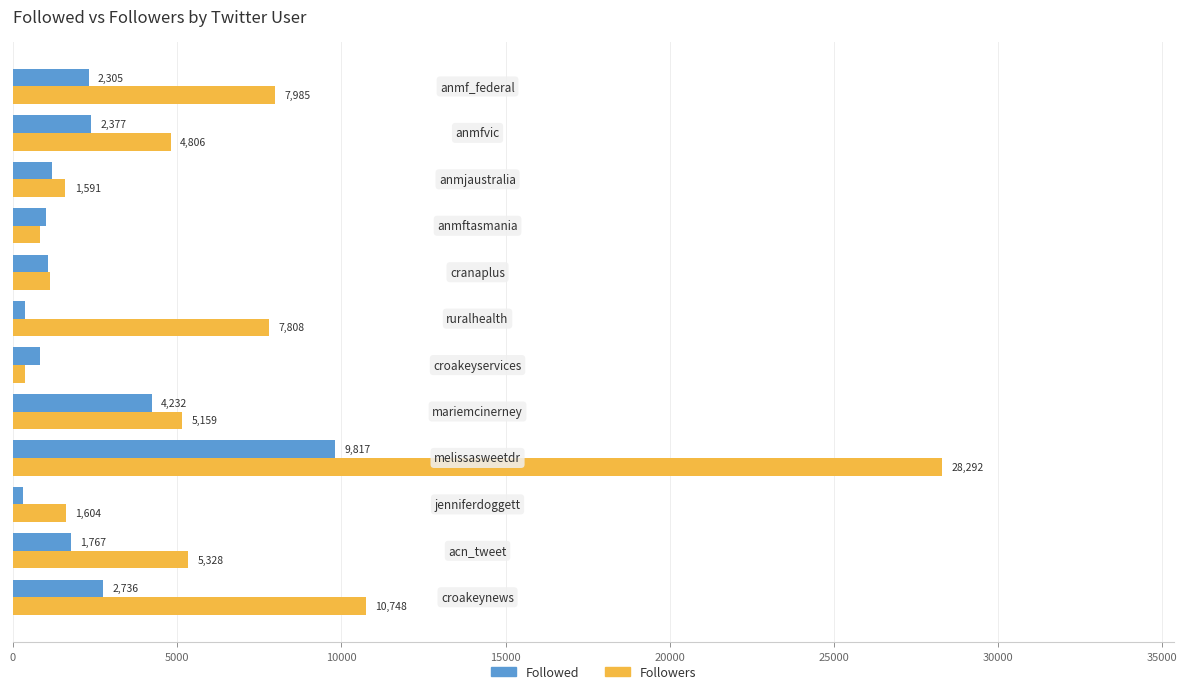

What is the sum of all Followed values?

27995